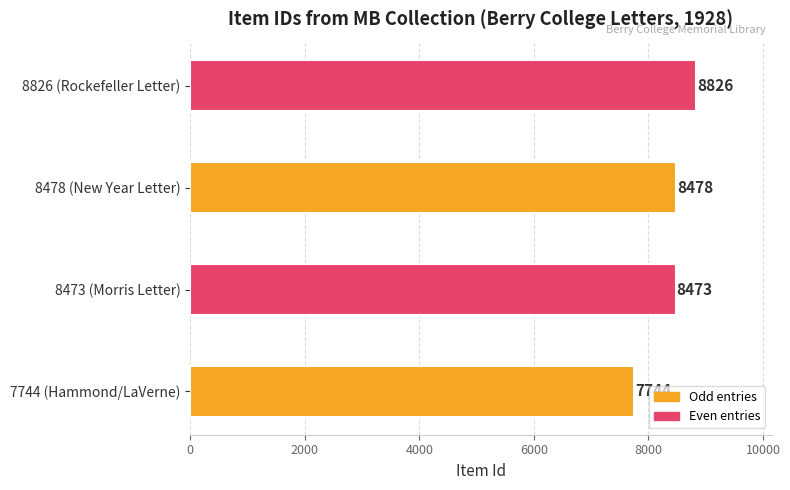

The value at 7744 (Hammond/LaVerne) is 2757. True or false?

False